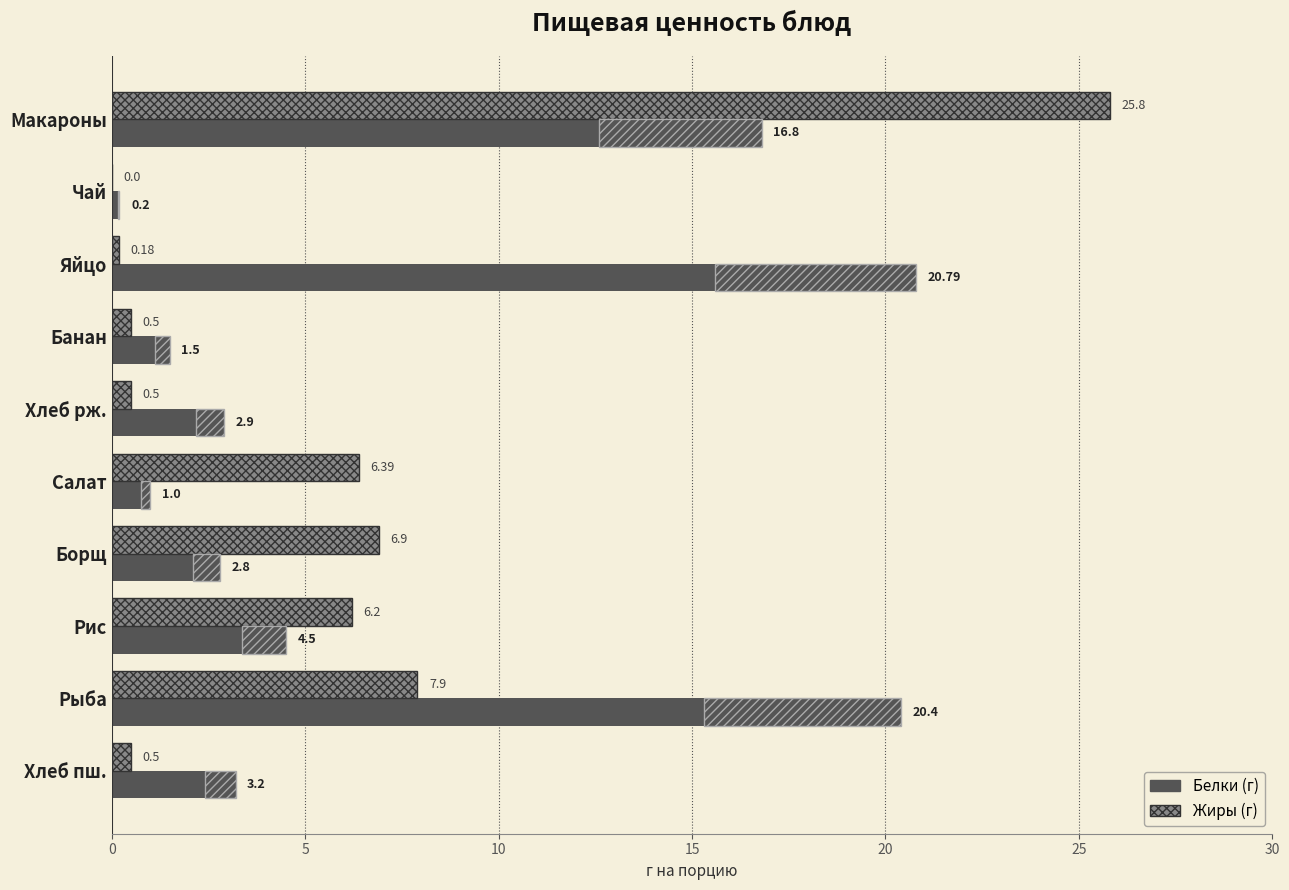

Reading left to right, extract all data points from this chart.

Белки: 16.8	0.2	20.8	1.5	2.9	1.0	2.8	4.5	20.4	3.2
Жиры: 25.8	0.0	0.2	0.5	0.5	6.4	6.9	6.2	7.9	0.5